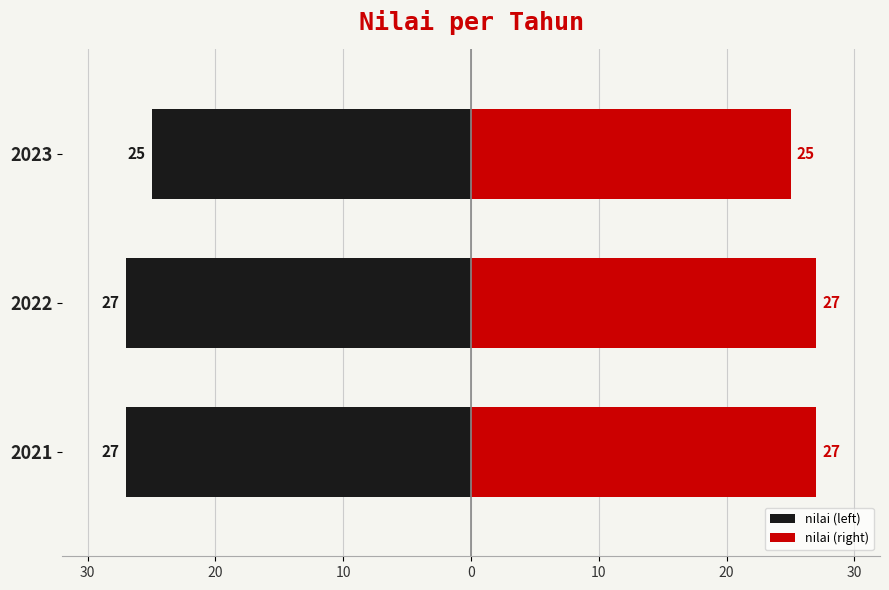

List the series in order of their peak value, lowest first.

nilai (left), nilai (right)